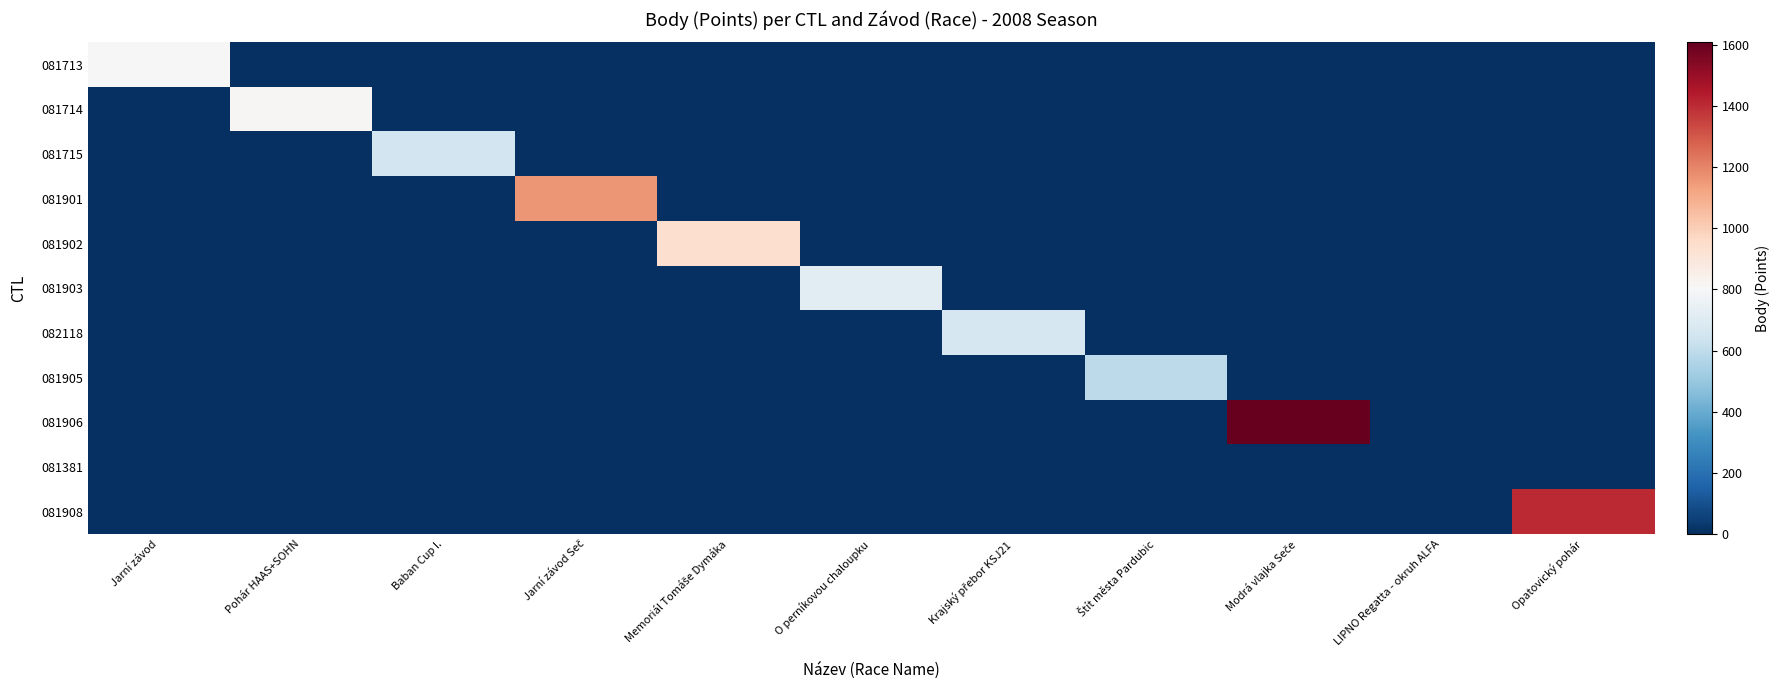

List the series in order of their peak value, highest first.

081906, 081908, 081901, 081902, 081714, 081713, 081903, 082118, 081715, 081905, 081381